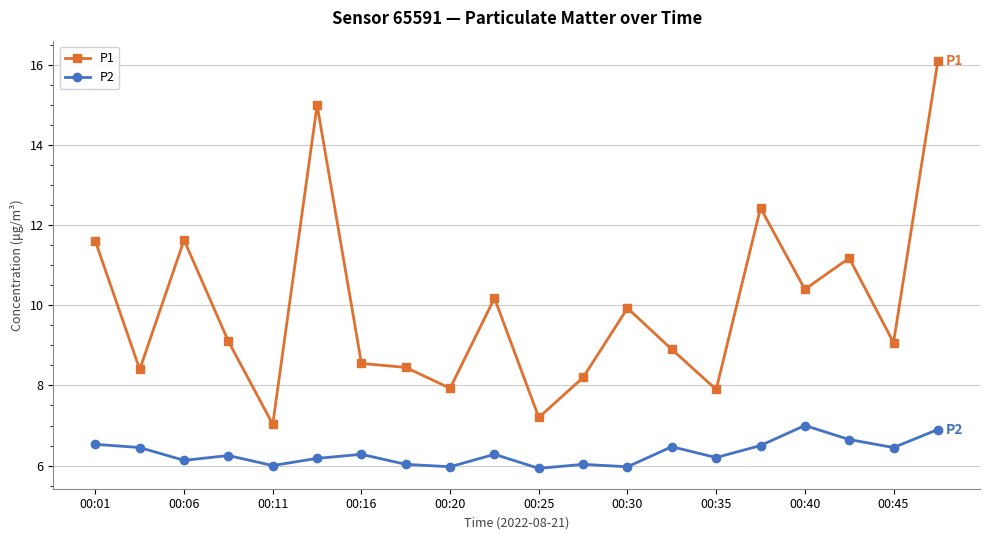

What is the value of the P1 point at the 7th from the left?

8.6